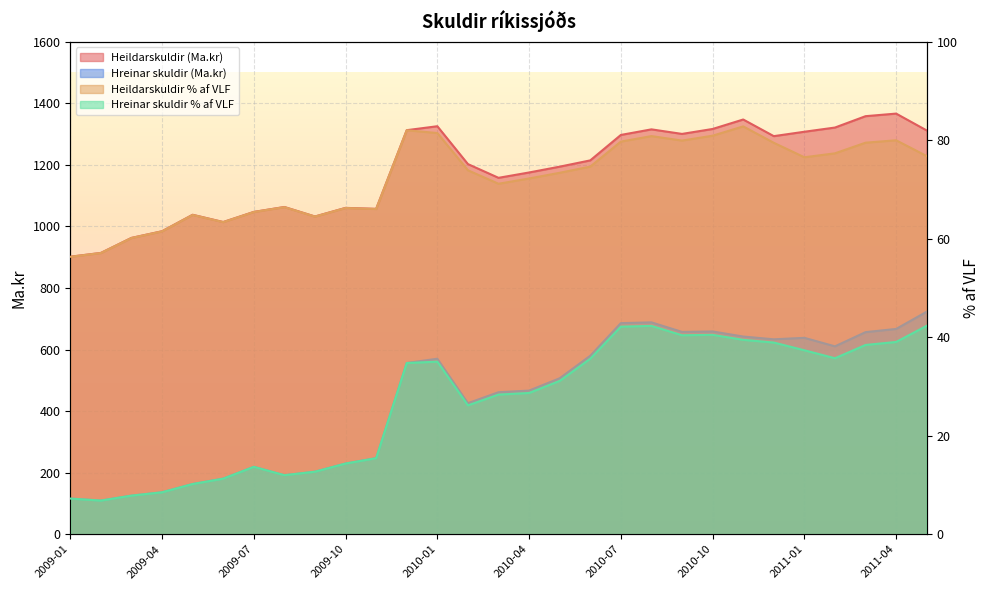

What position from the left is 11?

12